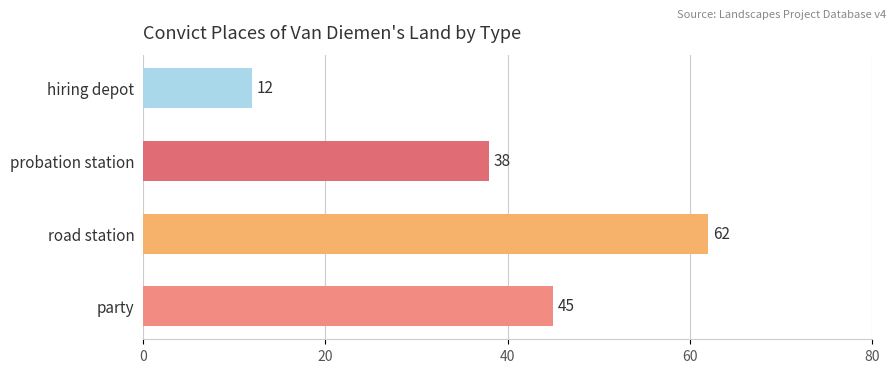

Reading top to bottom, list all the values displayed in this chart.

12	38	62	45